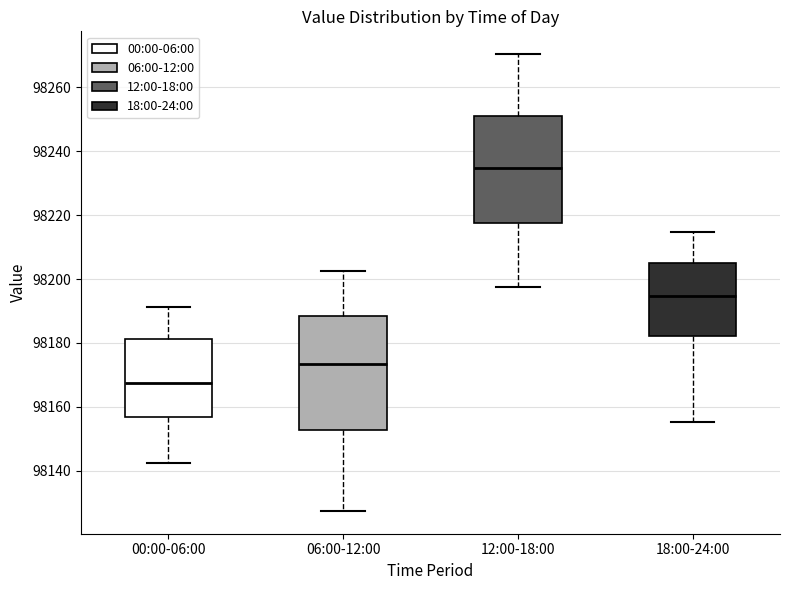

Which box's median line is the lowest?

00:00-06:00